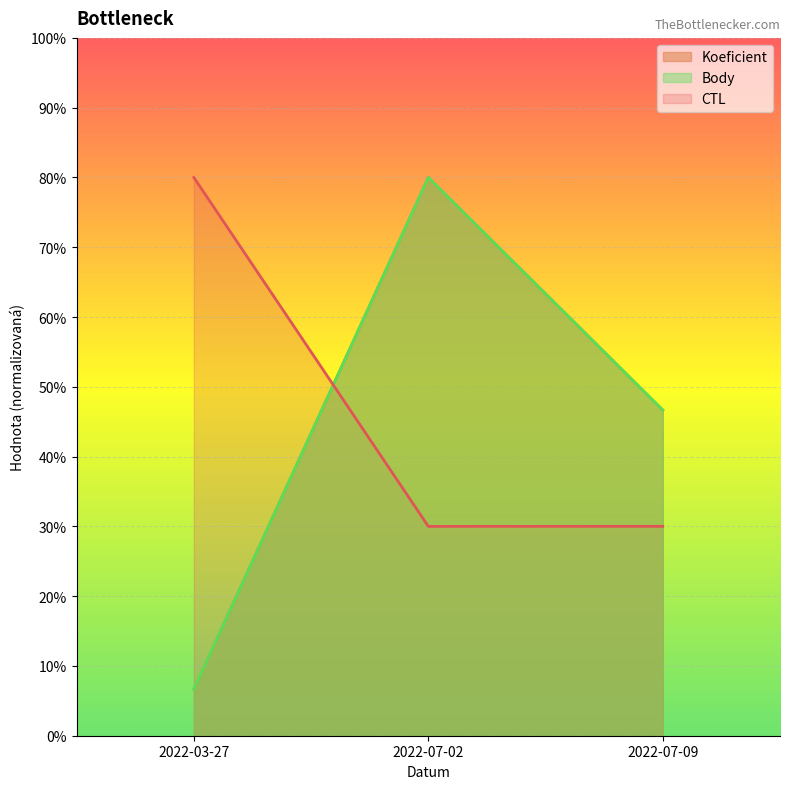

Reading right to left, transcribe all the data shown in this chart.

CTL: 2022-07-09=0.3	2022-07-02=0.3	2022-03-27=0.8
Koeficient: 2022-07-09=0.5	2022-07-02=0.8	2022-03-27=0.1
Body: 2022-07-09=0.5	2022-07-02=0.8	2022-03-27=0.1